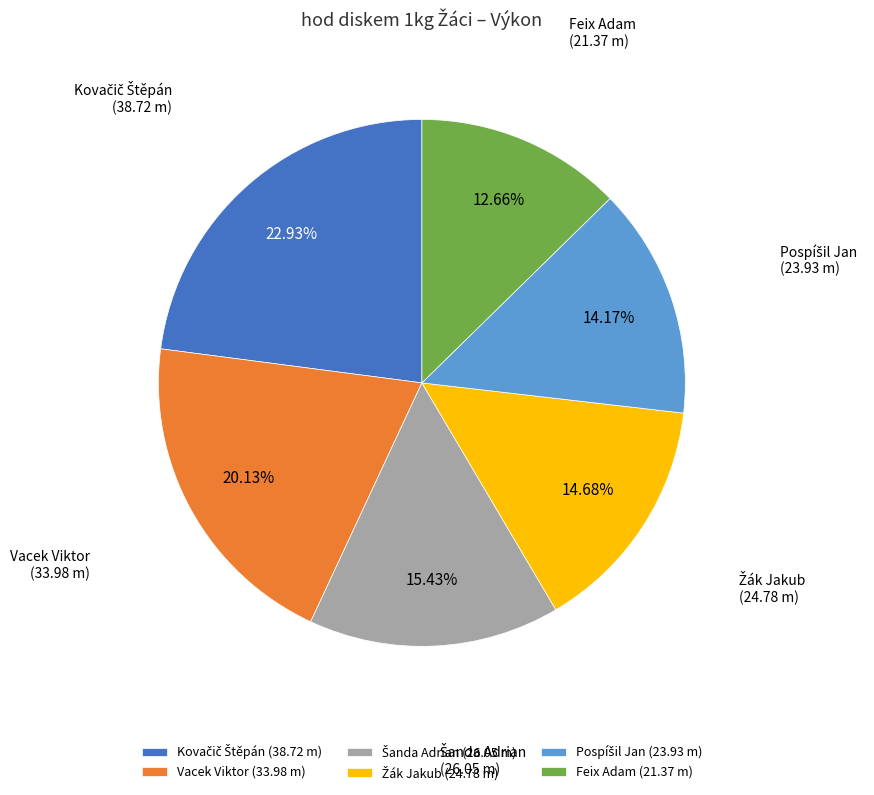

Between Feix Adam (21.37 m) and Vacek Viktor (33.98 m), which is larger?

Vacek Viktor (33.98 m)